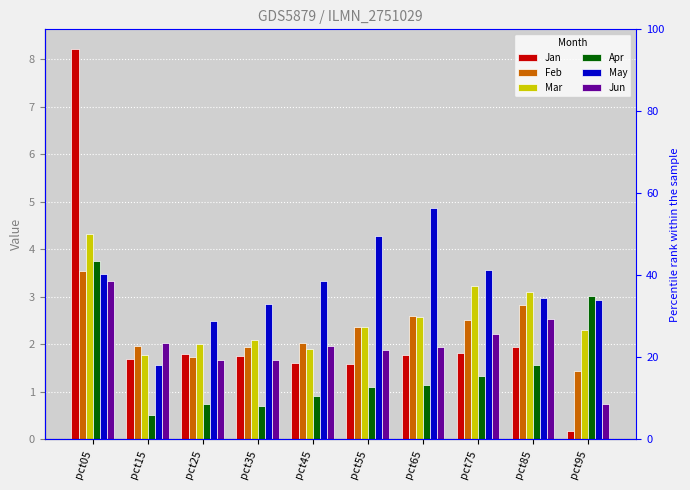

What is the lowest value of the Feb series?

1.4